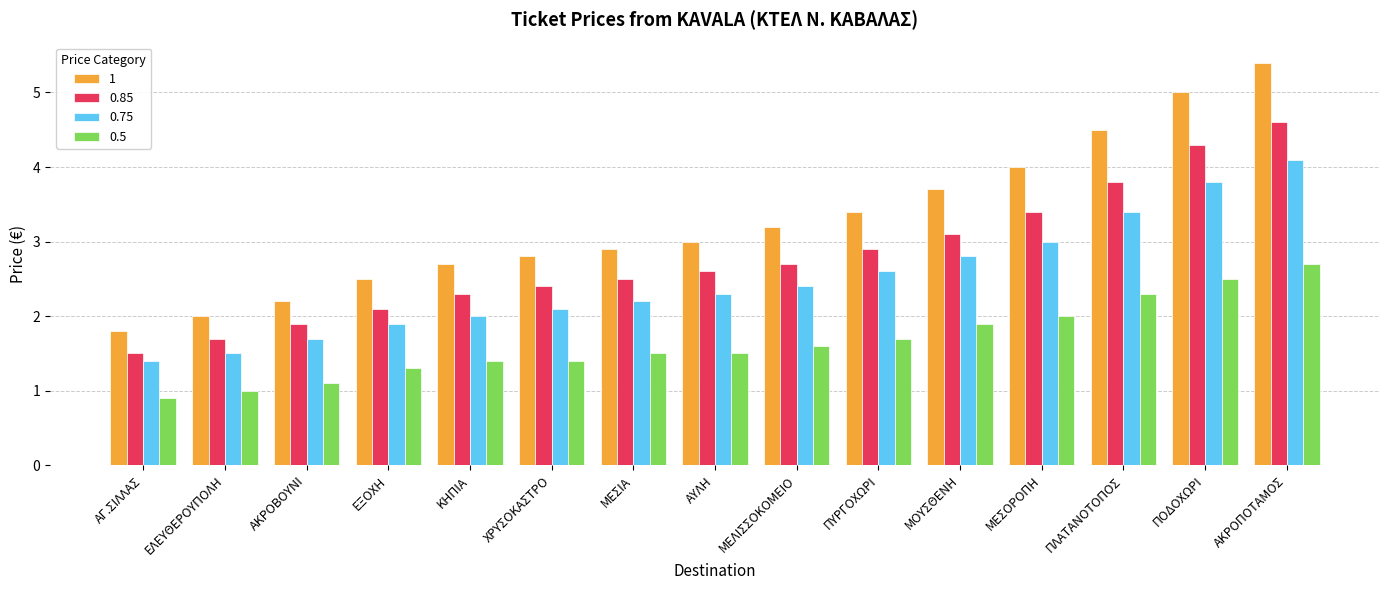

List the labels in order of 0.85 value, smallest first.

ΑΓ.ΣΙΛΛΑΣ, ΕΛΕΥΘΕΡΟΥΠΟΛΗ, ΑΚΡΟΒΟΥΝΙ, ΕΞΟΧΗ, ΚΗΠΙΑ, ΧΡΥΣΟΚΑΣΤΡΟ, ΜΕΣΙΑ, ΑΥΛΗ, ΜΕΛΙΣΣΟΚΟΜΕΙΟ, ΠΥΡΓΟΧΩΡΙ, ΜΟΥΣΘΕΝΗ, ΜΕΣΟΡΟΠΗ, ΠΛΑΤΑΝΟΤΟΠΟΣ, ΠΟΔΟΧΩΡΙ, ΑΚΡΟΠΟΤΑΜΟΣ